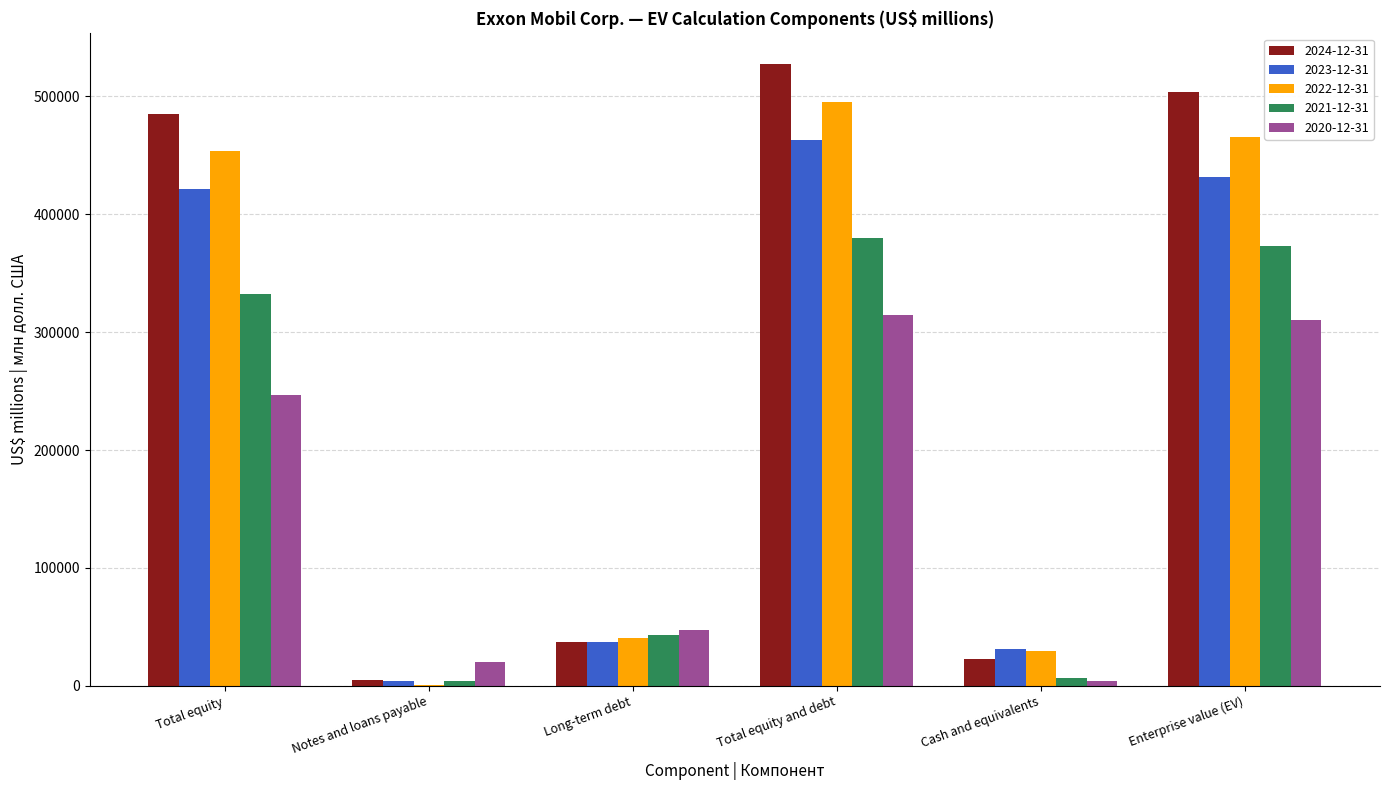

Reading right to left, extract all data points from this chart.

2024-12-31: Enterprise value (EV)=504190	Cash and equivalents=23029	Total equity and debt=527219	Long-term debt=36755	Notes and loans payable=4955	Total equity=485509
2023-12-31: Enterprise value (EV)=431696	Cash and equivalents=31539	Total equity and debt=463235	Long-term debt=37483	Notes and loans payable=4090	Total equity=421662
2022-12-31: Enterprise value (EV)=465686	Cash and equivalents=29640	Total equity and debt=495326	Long-term debt=40559	Notes and loans payable=634	Total equity=454133
2021-12-31: Enterprise value (EV)=373021	Cash and equivalents=6802	Total equity and debt=379823	Long-term debt=43428	Notes and loans payable=4276	Total equity=332119
2020-12-31: Enterprise value (EV)=310294	Cash and equivalents=4364	Total equity and debt=314658	Long-term debt=47182	Notes and loans payable=20458	Total equity=247018